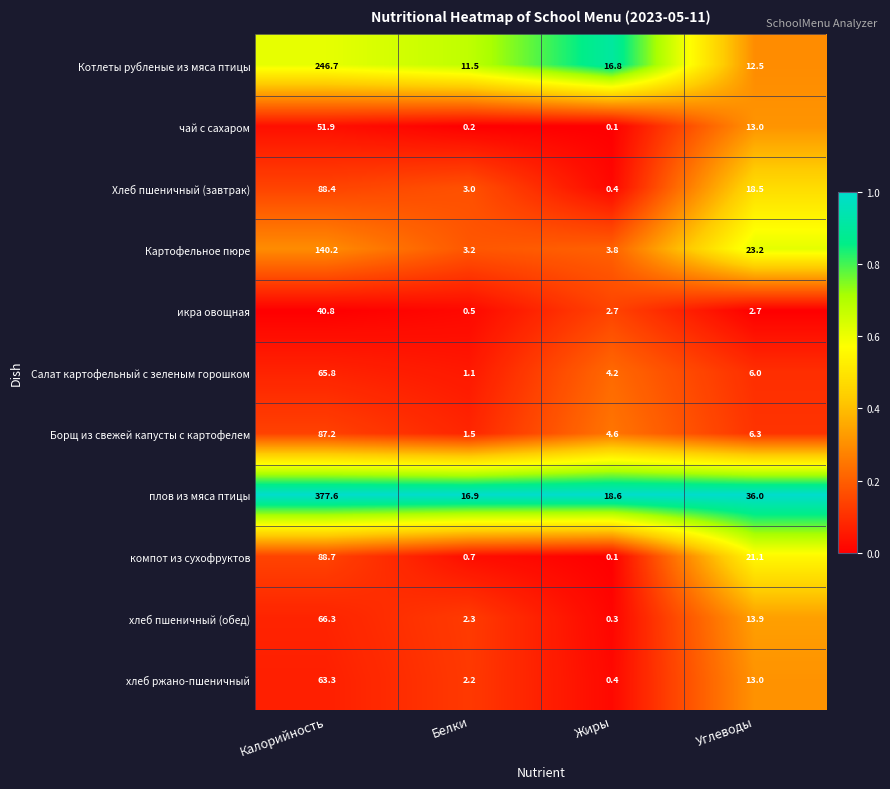

Rank the series by their maximum value, from highest to lowest.

плов из мяса птицы, Котлеты рубленые из мяса птицы, Картофельное пюре, компот из сухофруктов, Хлеб пшеничный (завтрак), Борщ из свежей капусты с картофелем, хлеб пшеничный (обед), Салат картофельный с зеленым горошком, хлеб ржано-пшеничный, чай с сахаром, икра овощная